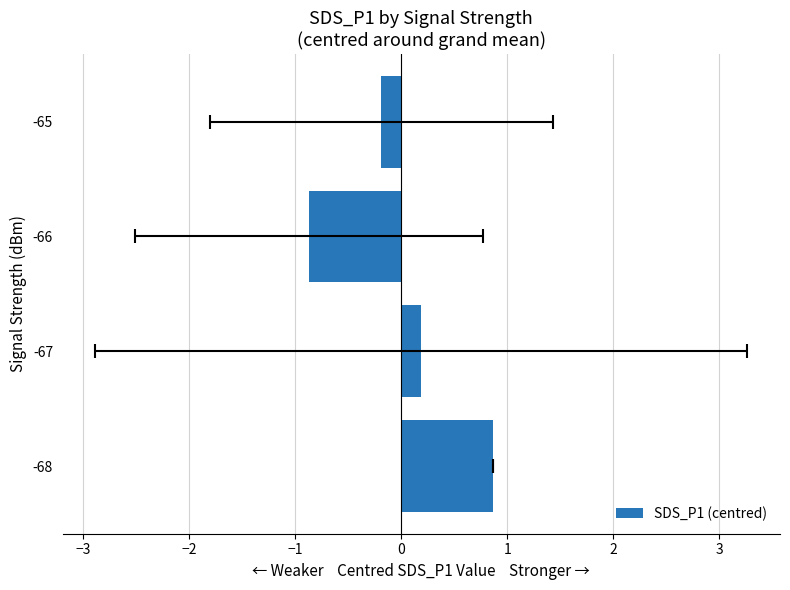

How many values are below zero?

2